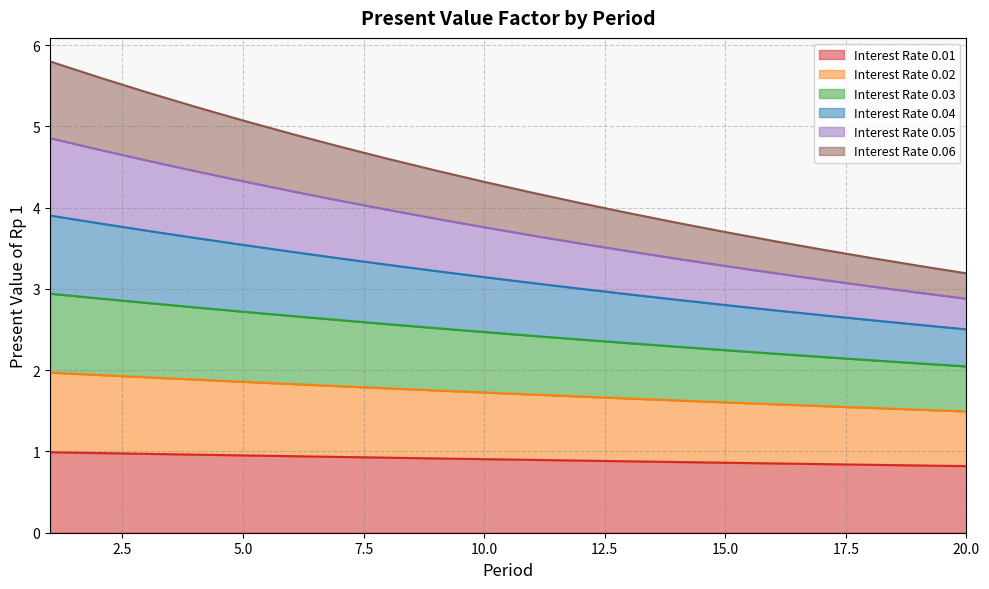

Which has a higher value, 6 or 2?

2